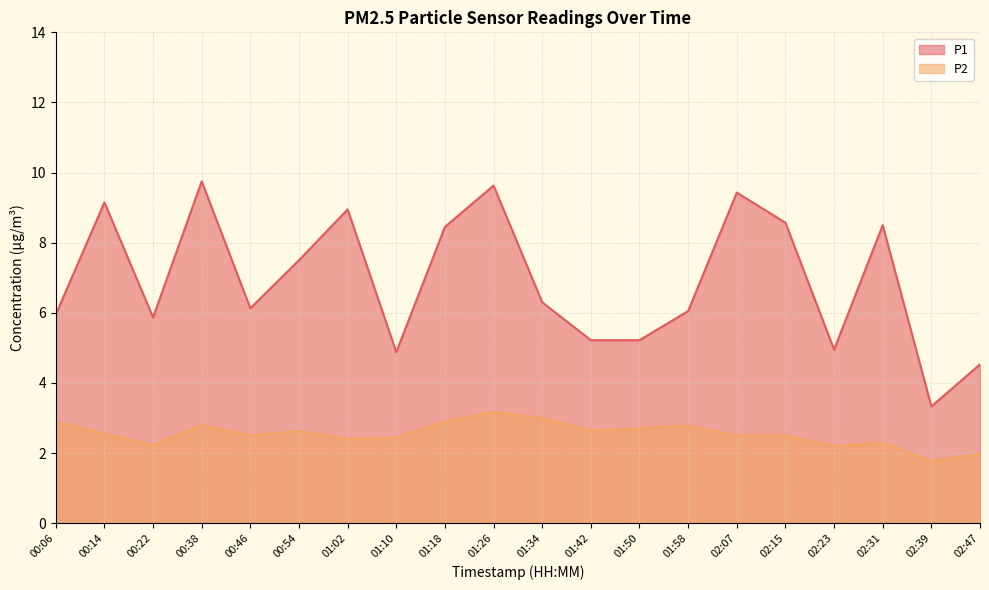

Where is the first local minimum for P2?

00:22